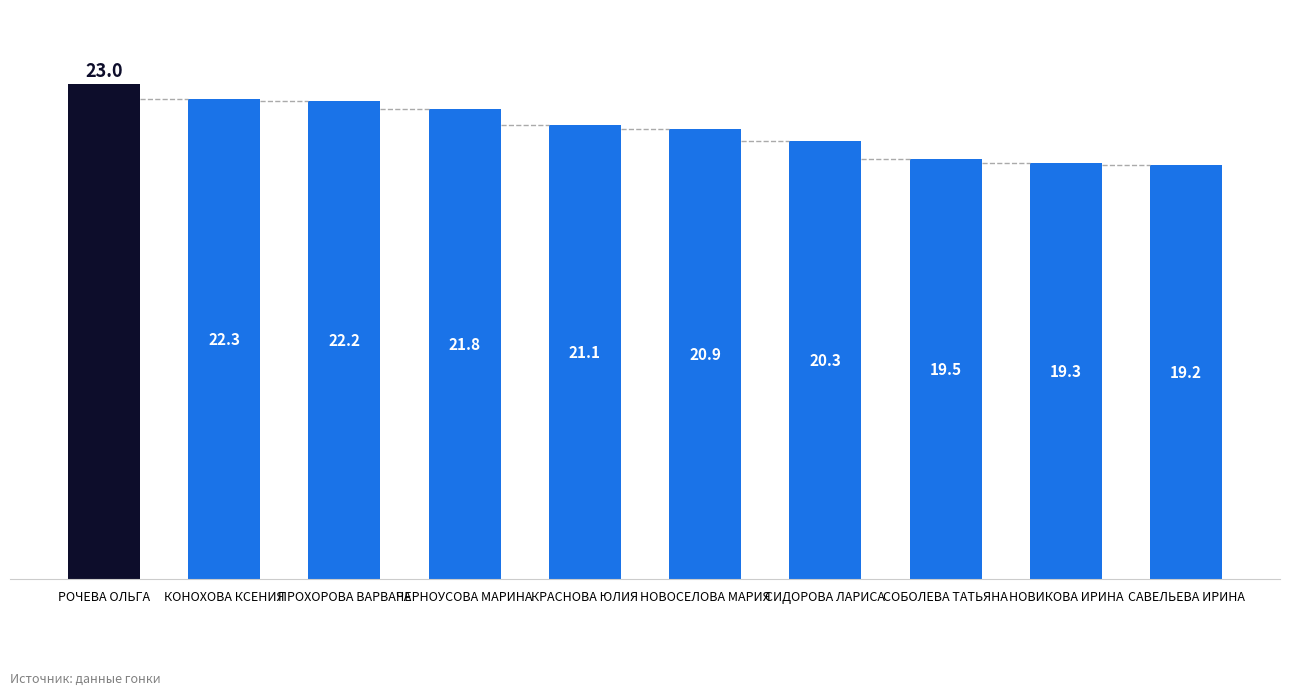

What is the greatest value displayed?

23.0